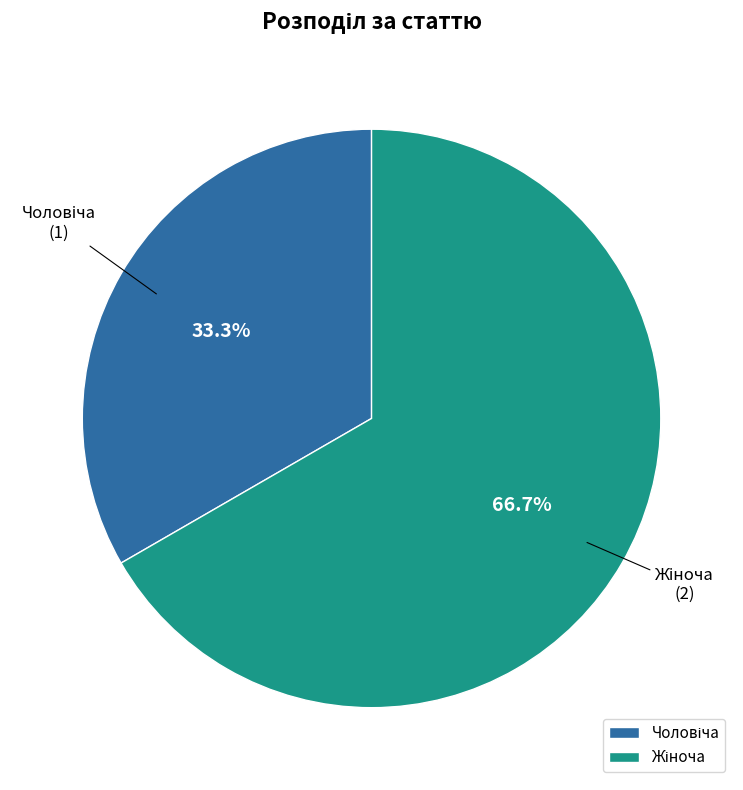

Is there any slice that represents more than half of the pie?

Yes